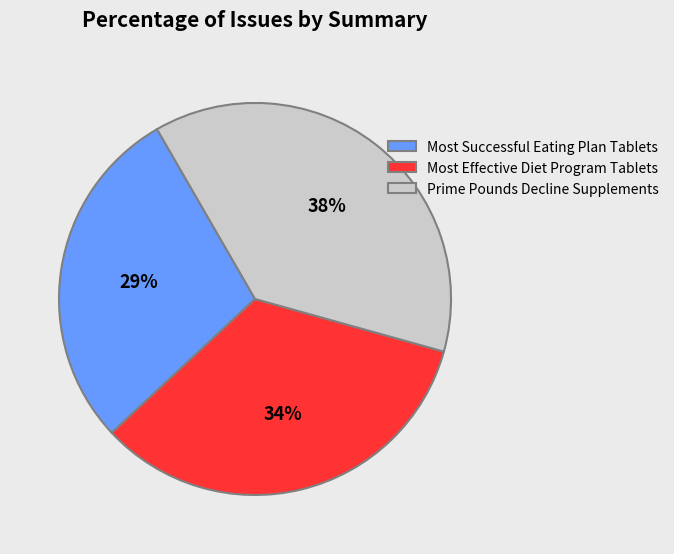

Count the number of slices in the pie.

3